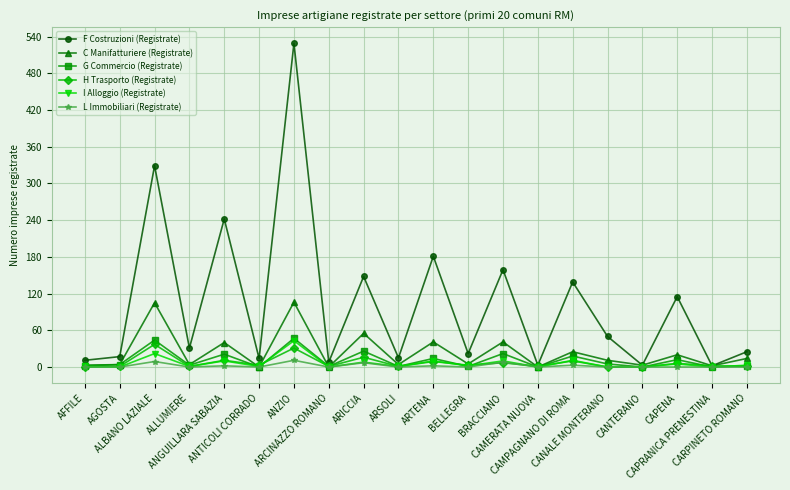

What is the label of the 6th point from the right?

CAMPAGNANO DI ROMA